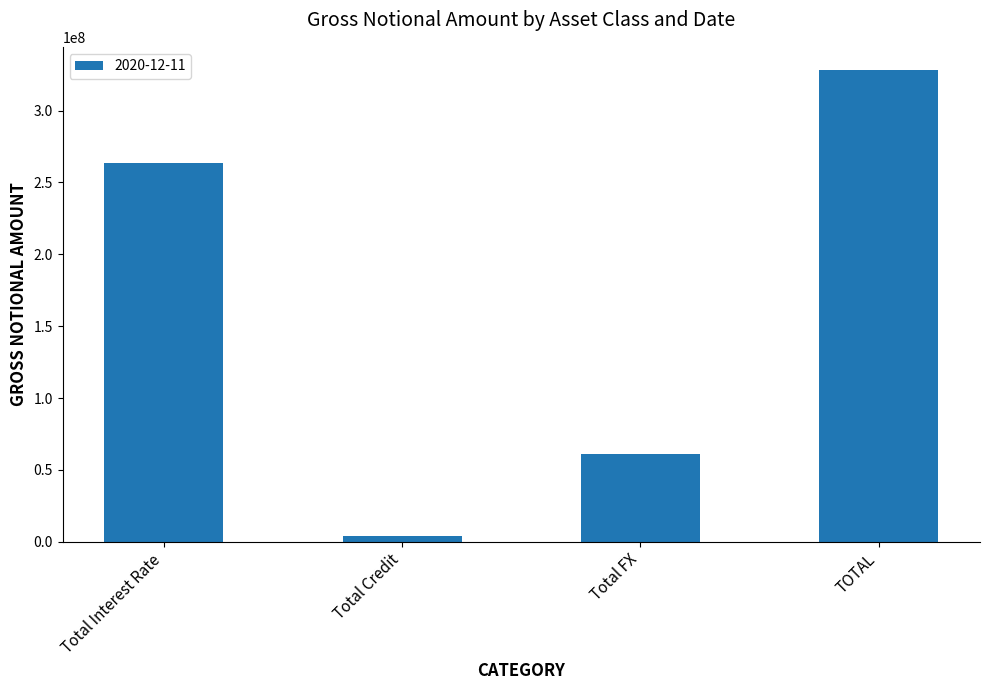

What is the maximum value shown in the chart?

327961074